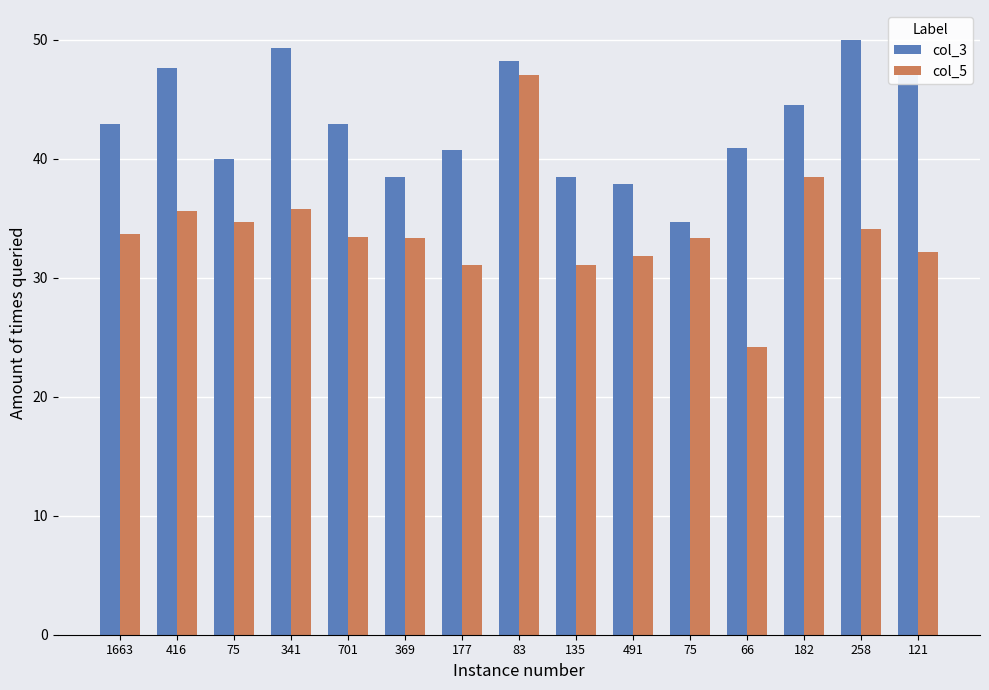

Which series has the widest spread of values?

col_5